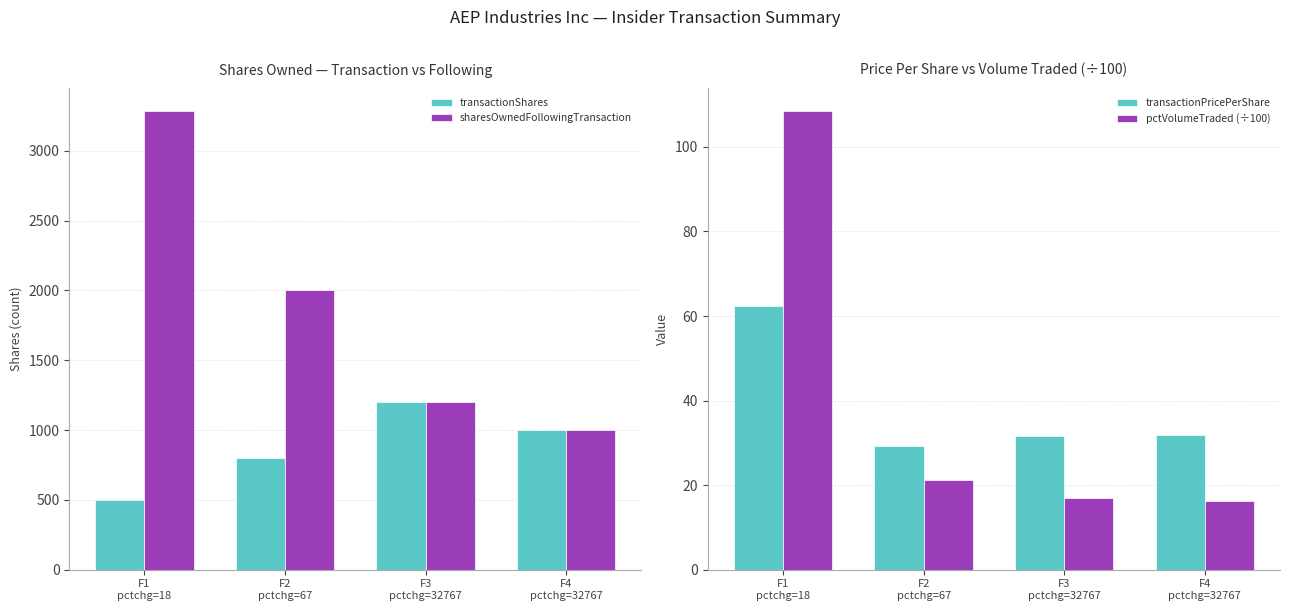

What is the difference between the maximum and second lowest values in the pctVolumeTraded (÷100) series?

91.5